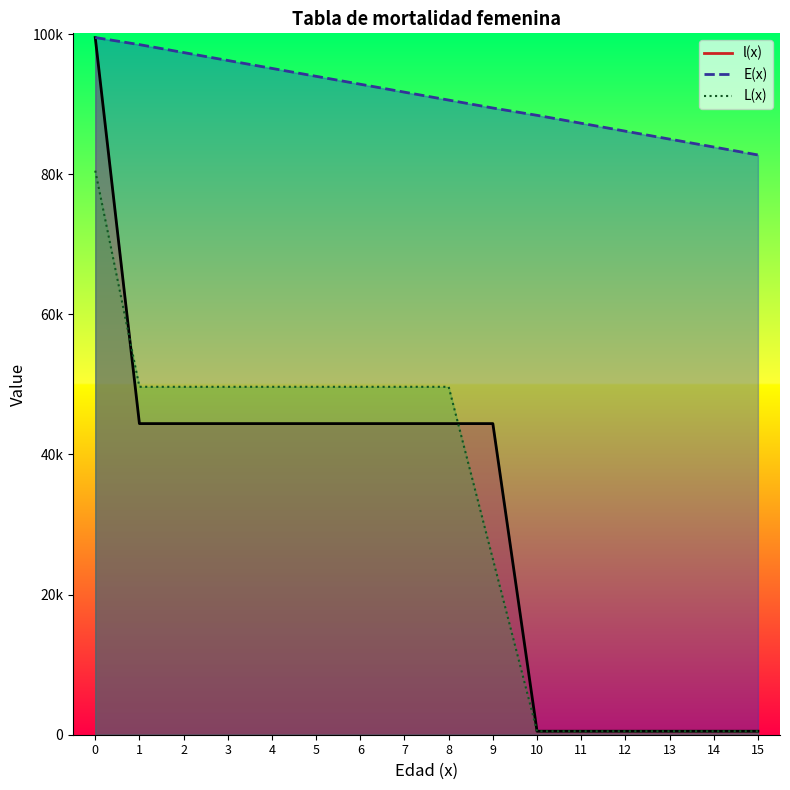

What is the maximum value shown in the chart?

99500.0